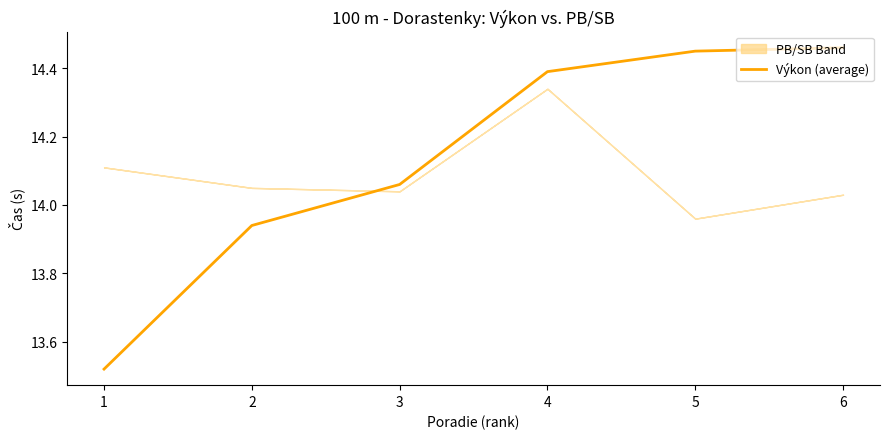

Read the value at 3.

14.1